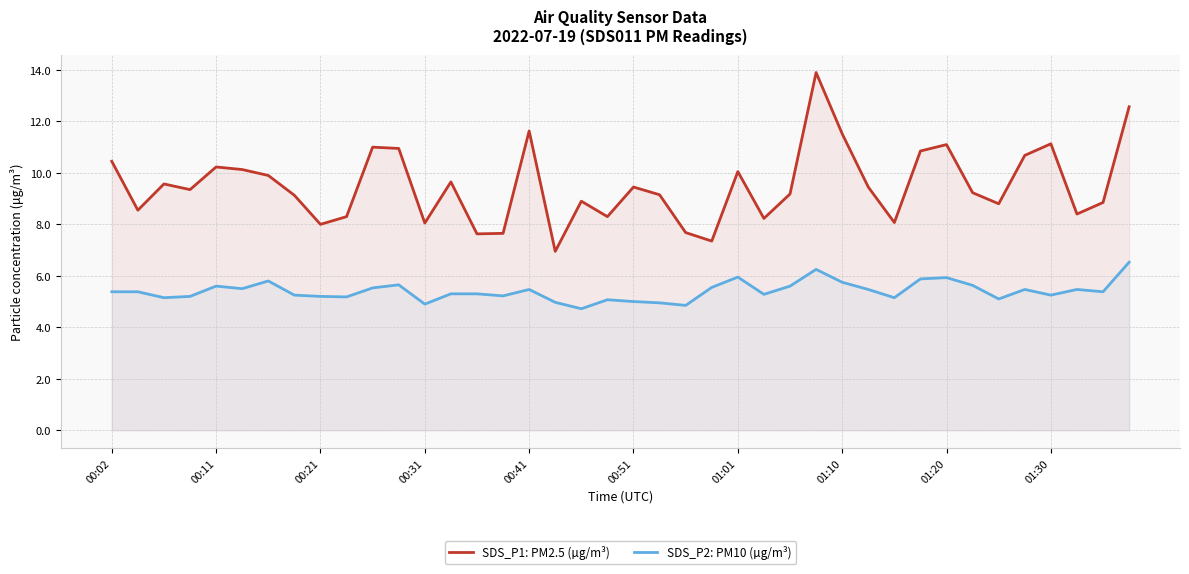

How many lines are shown in the chart?

2